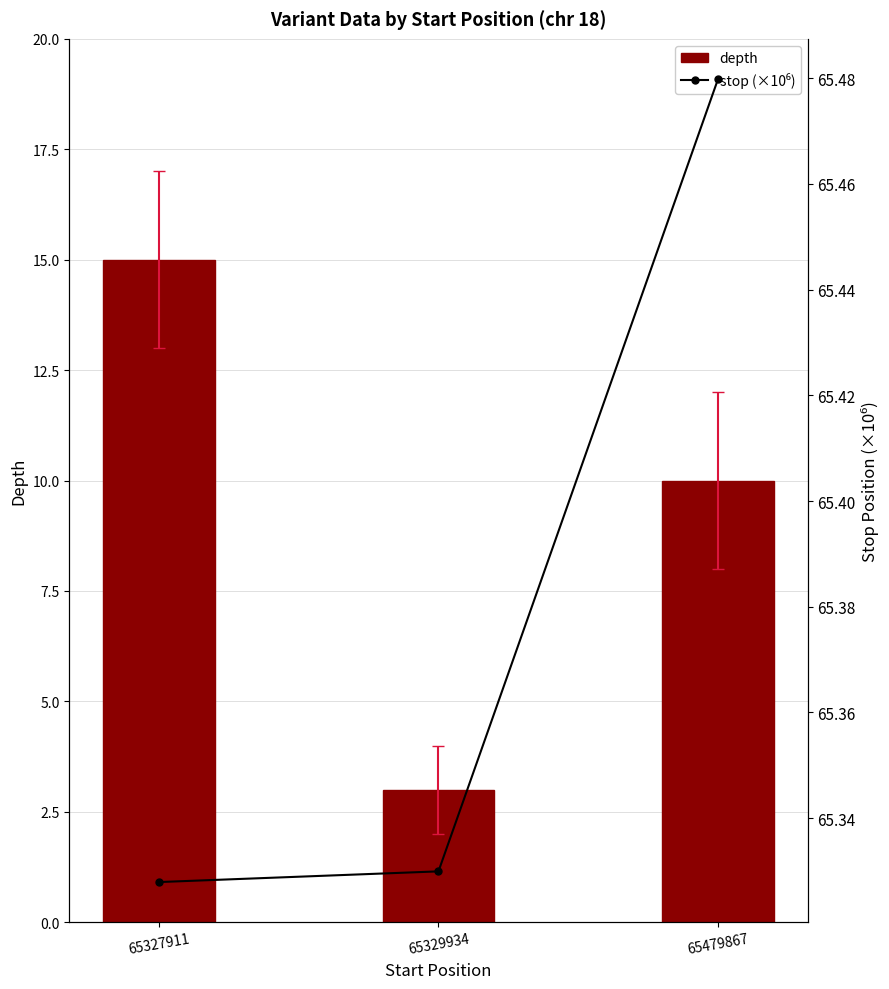

What is the value of the depth bar at the 1st from the left?

15